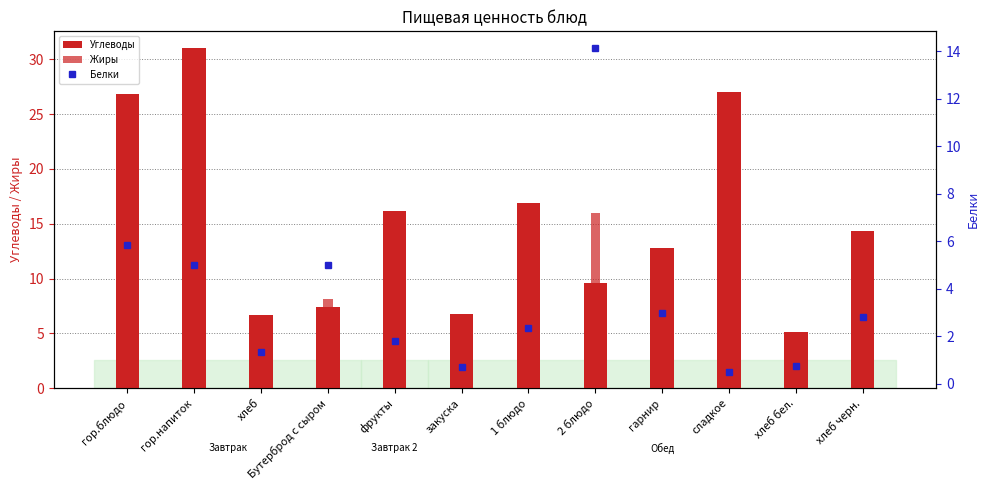

Where does the Углеводы series first go above 14?

гор.блюдо